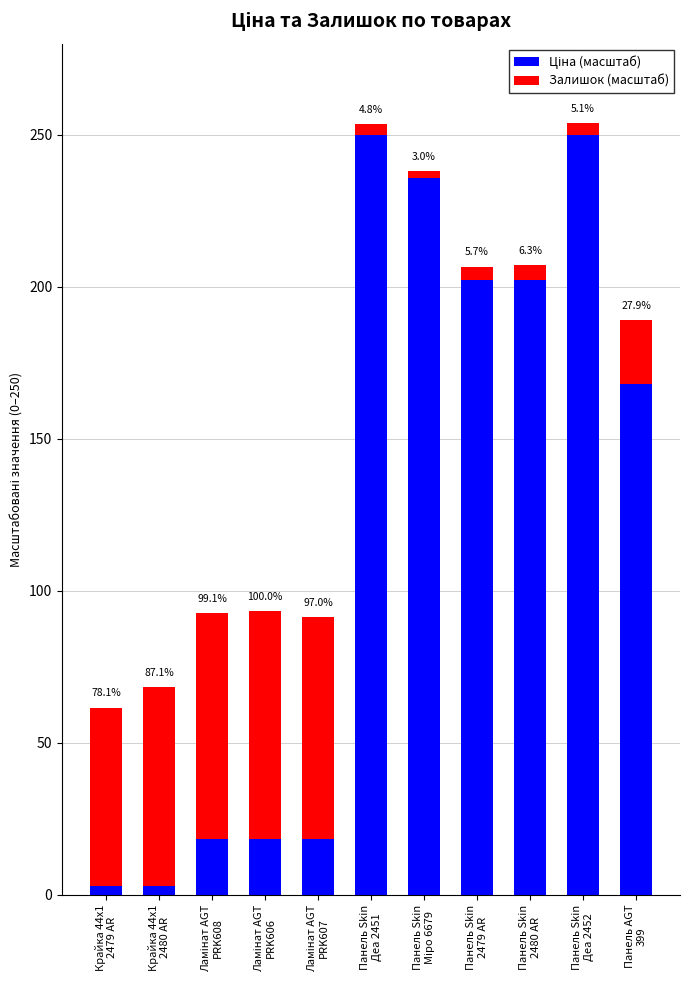

Does the chart contain stacked bars?

Yes